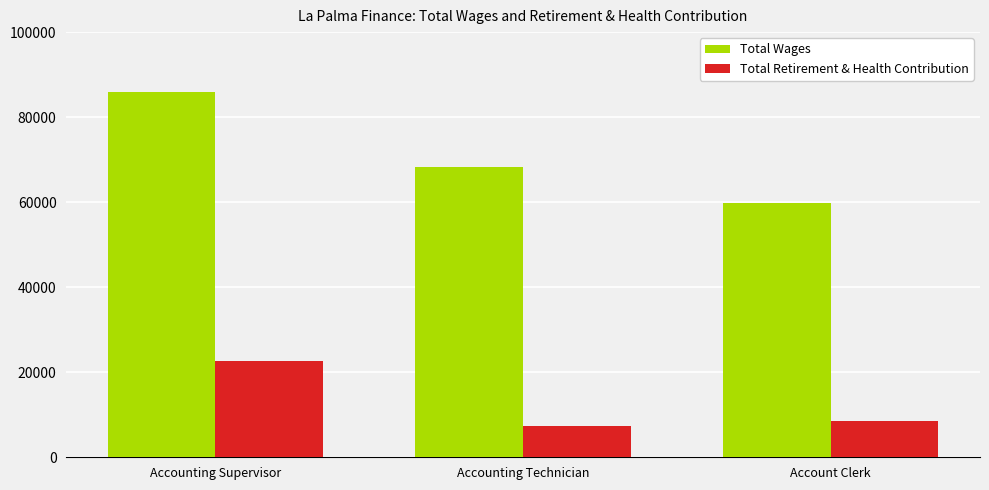

What position from the left is Accounting Technician?

2